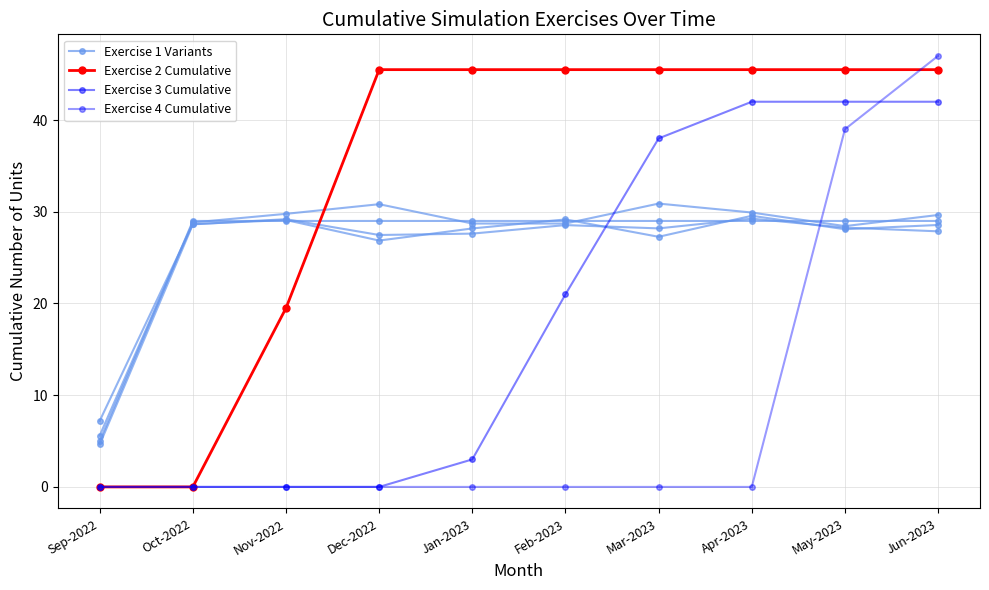

How many data points in Exercise 2 Cumulative are less than 45?

3